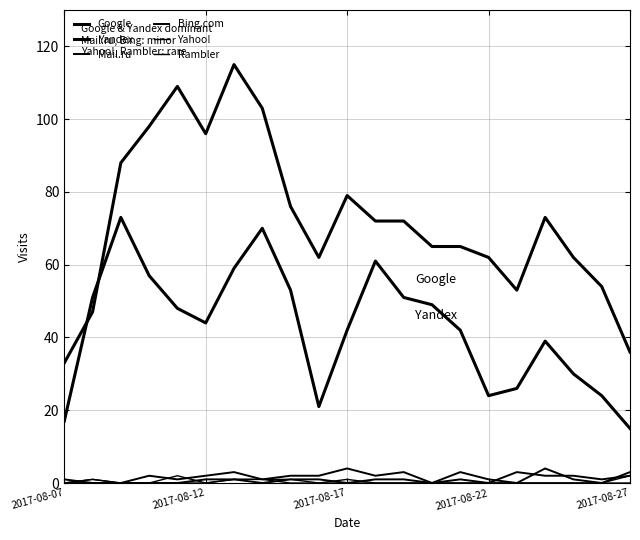

How many lines are shown in the chart?

6